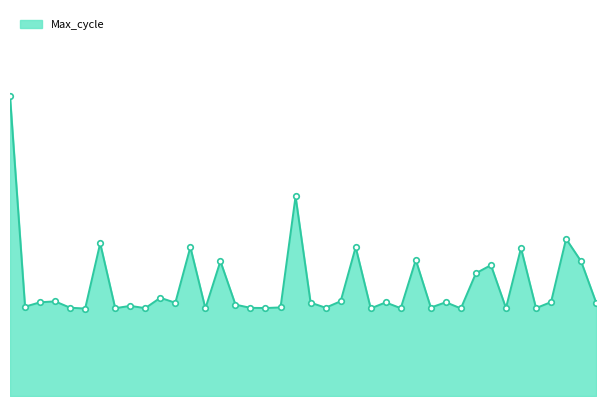

Which label corresponds to the largest value in the chart?

00:05